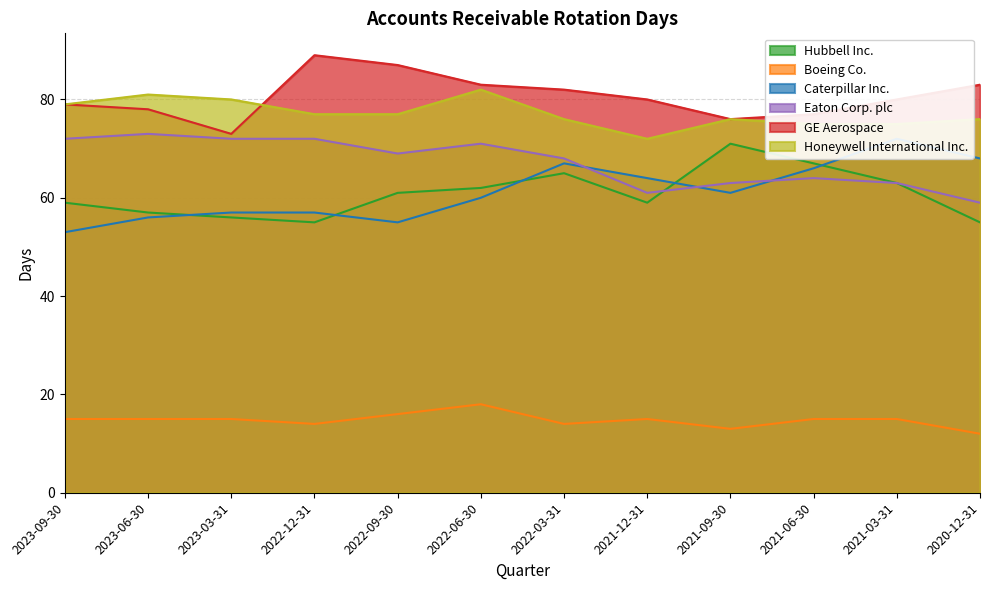

Count the number of categories in the chart.

12